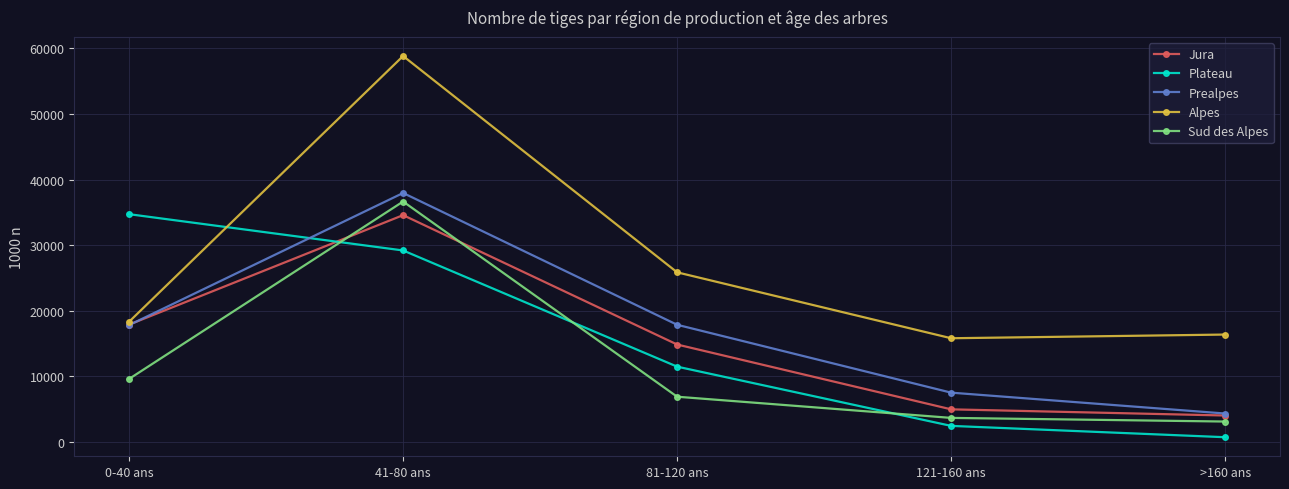

What is the sum of the Jura values at 41-80 ans and >160 ans?

38597